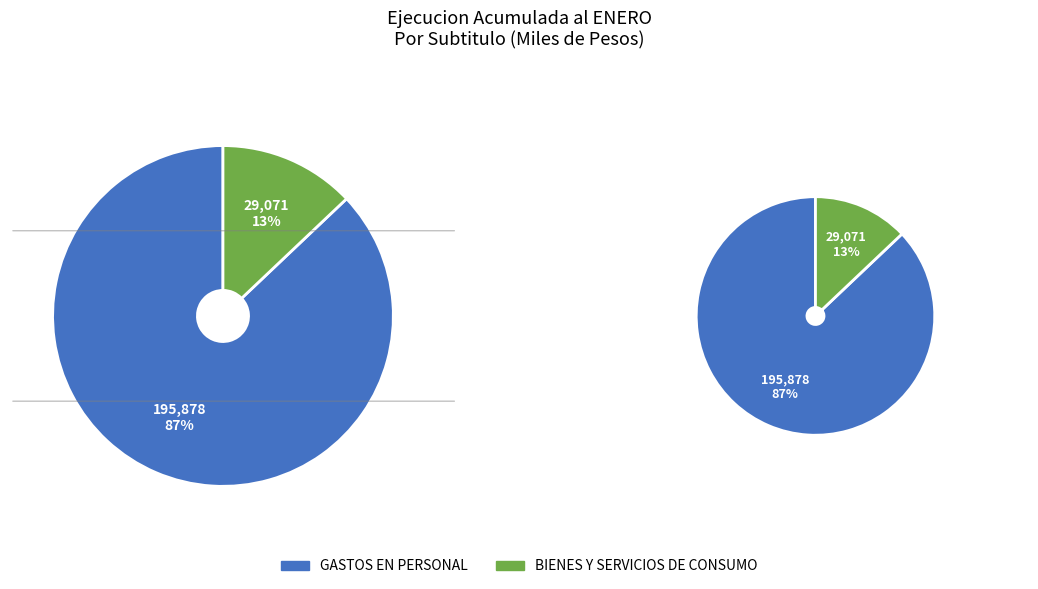

Rank the categories by value from highest to lowest.

GASTOS EN PERSONAL, BIENES Y SERVICIOS DE CONSUMO